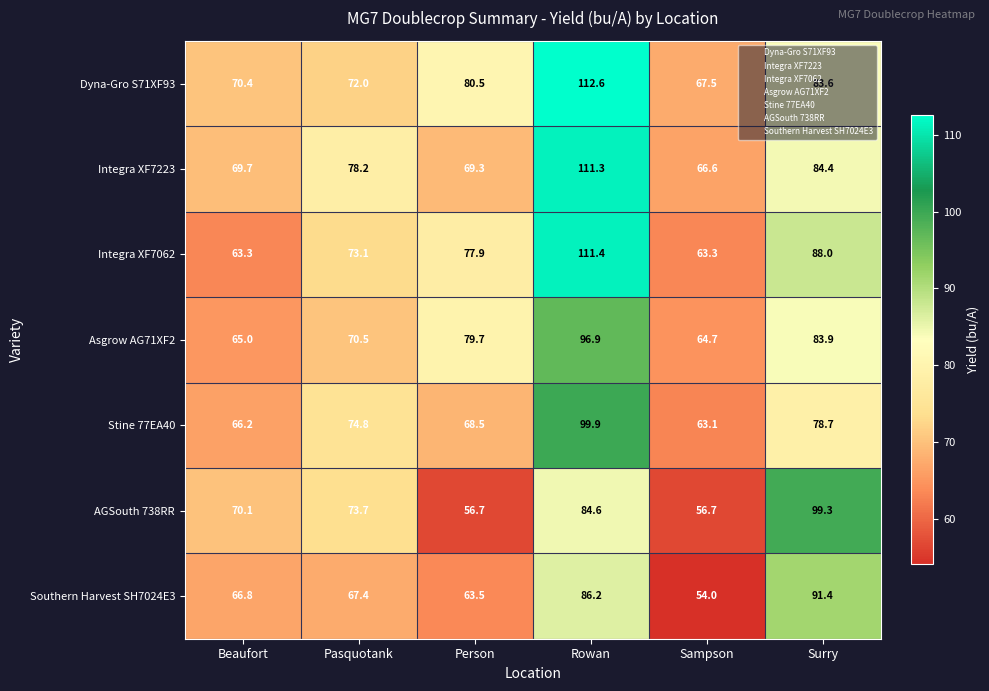

True or false: Asgrow AG71XF2 has a value of 49.4 at Surry.

False